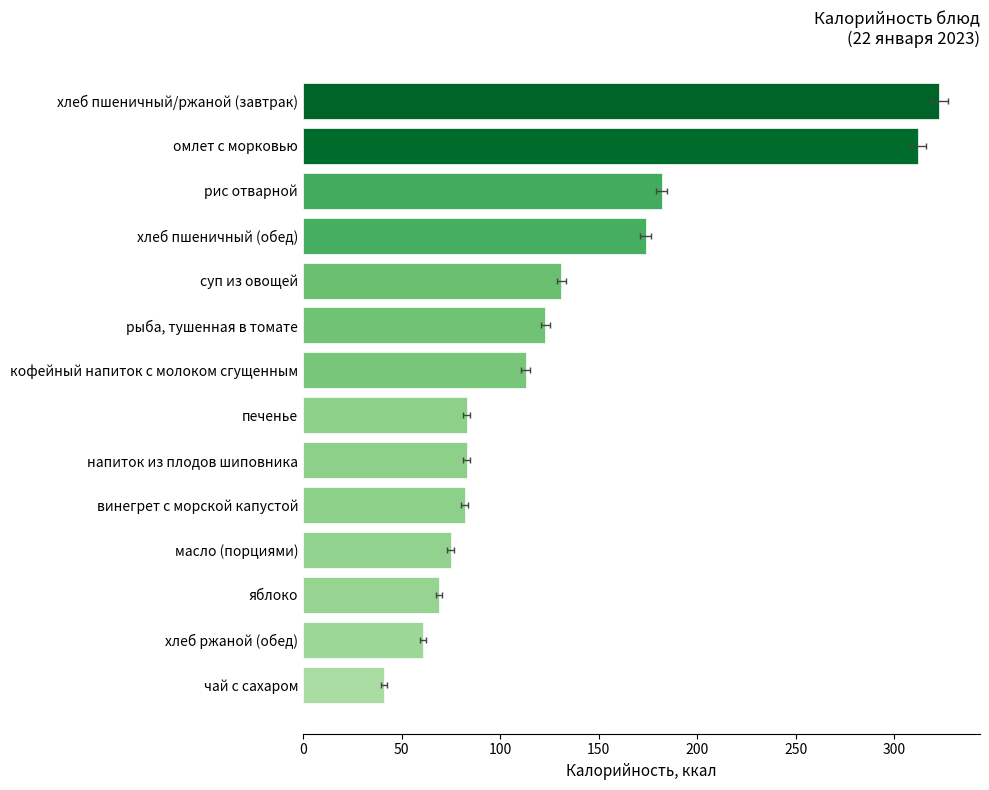

What is the value of the 5th bar from the left?

131